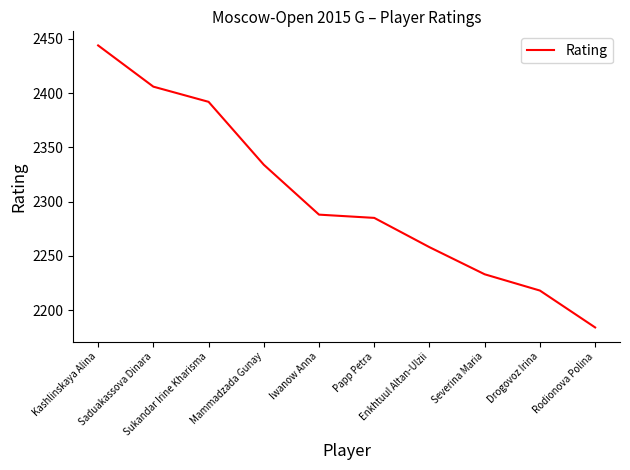

What is the greatest value displayed?

2444